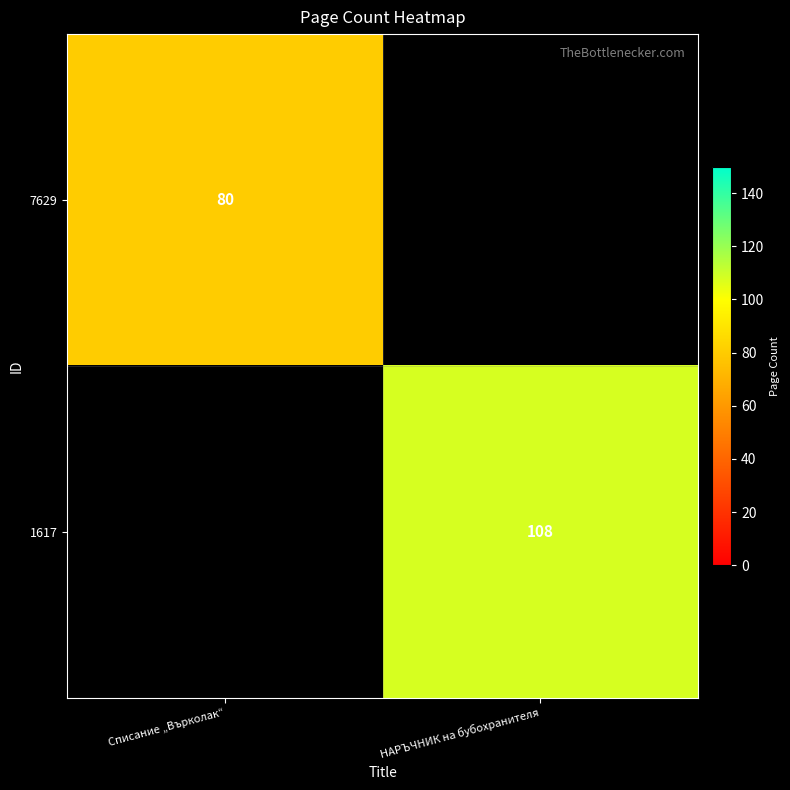

The 7629 series shows 80 at Списание „Върколак“. True or false?

True